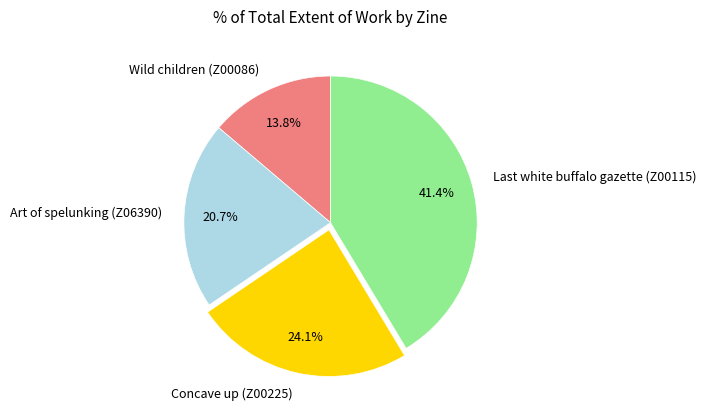

What is the ratio of the value at Wild children (Z00086) to the value at Concave up (Z00225)?

0.6